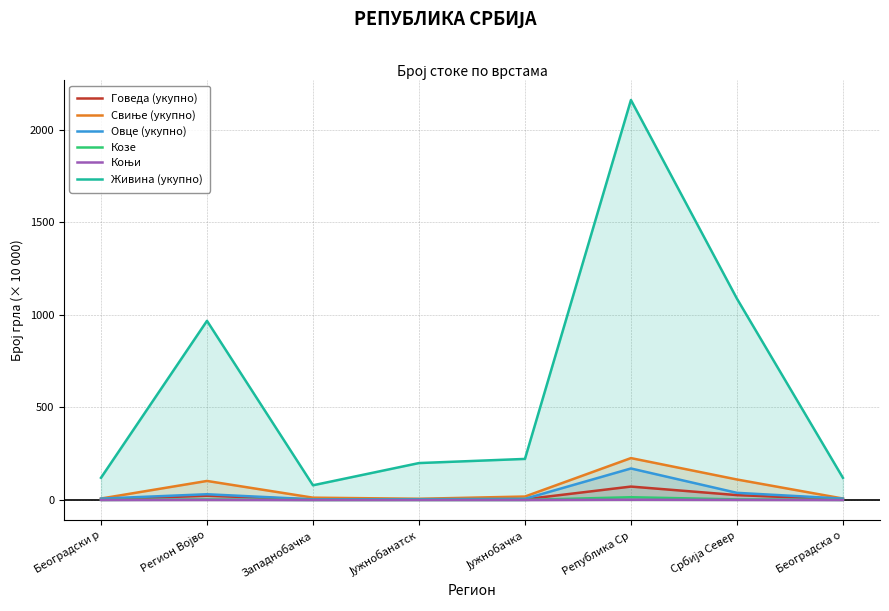

Reading left to right, transcribe all the data shown in this chart.

Говеда (укупно): 3.5	23.0	2.7	2.4	4.0	72.5	26.5	3.5
Свиње (укупно): 7.9	102.9	12.6	6.7	18.7	226.4	110.8	7.9
Овце (укупно): 7.6	31.1	3.6	4.3	6.4	170.3	38.7	7.6
Козе: 0.7	2.7	0.4	0.6	0.5	15.0	3.4	0.7
Коњи: 0.1	0.5	0.0	0.1	0.1	1.5	0.6	0.1
Живина (укупно): 120.0	967.7	79.5	199.5	221.9	2160.5	1087.6	120.0